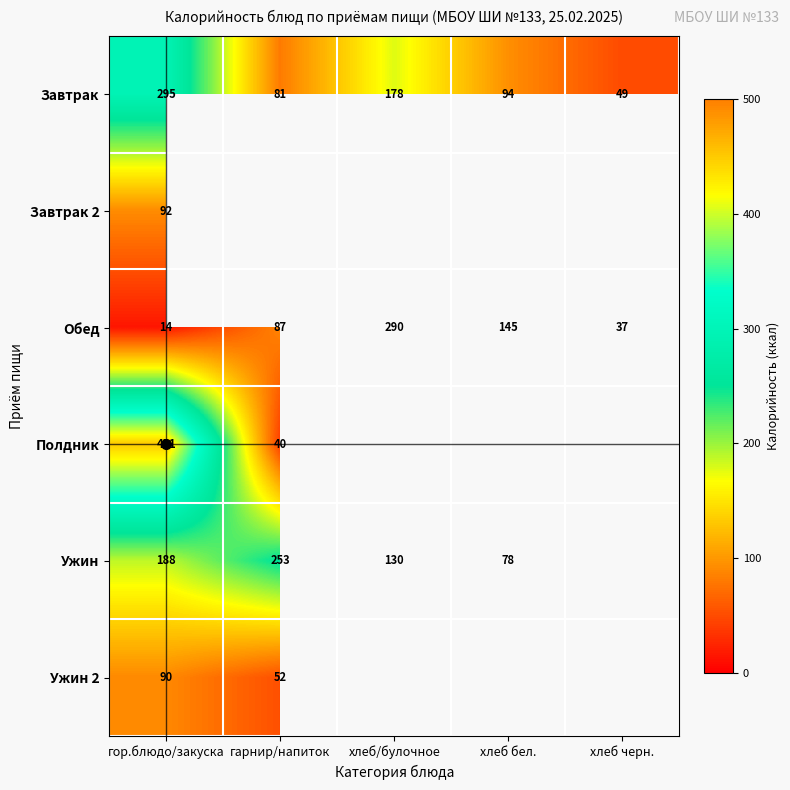

List the labels in order of Завтрак value, largest first.

гор.блюдо/закуска, хлеб/булочное, хлеб бел., гарнир/напиток, хлеб черн.